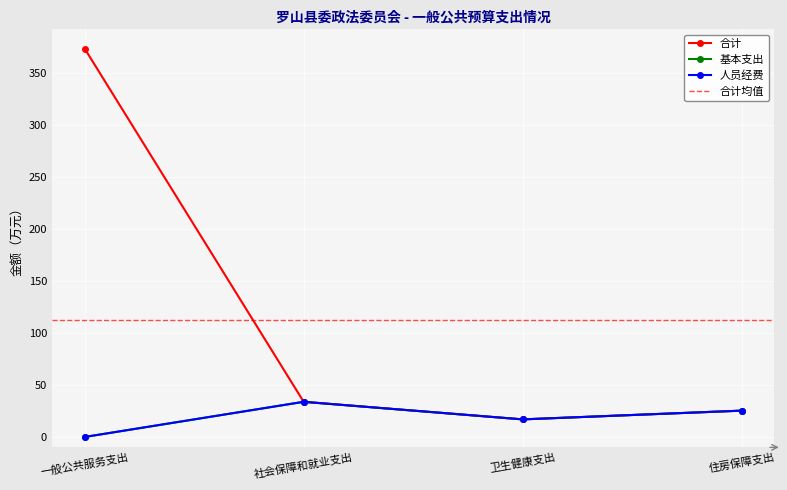

What is the highest value of the 人员经费 series?

33.8